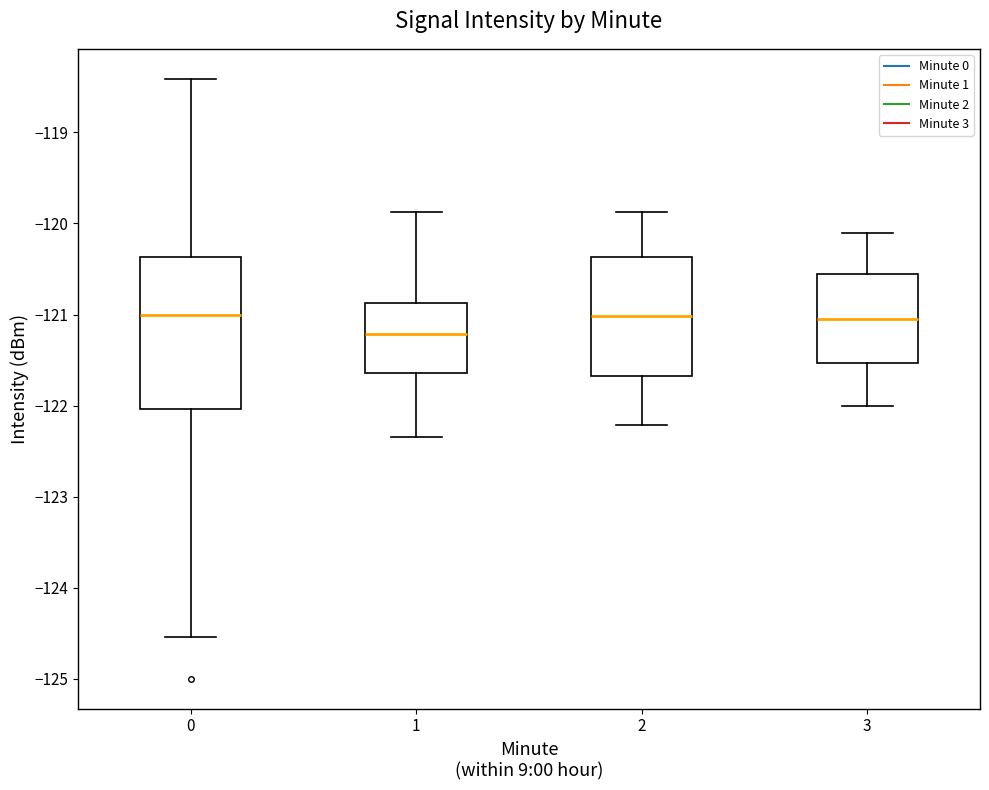

Where does the lower whisker of the box at x = 1 end on the y-axis? The values are not printed on the chart, so give them approximately, as read against the axis.

-122.3